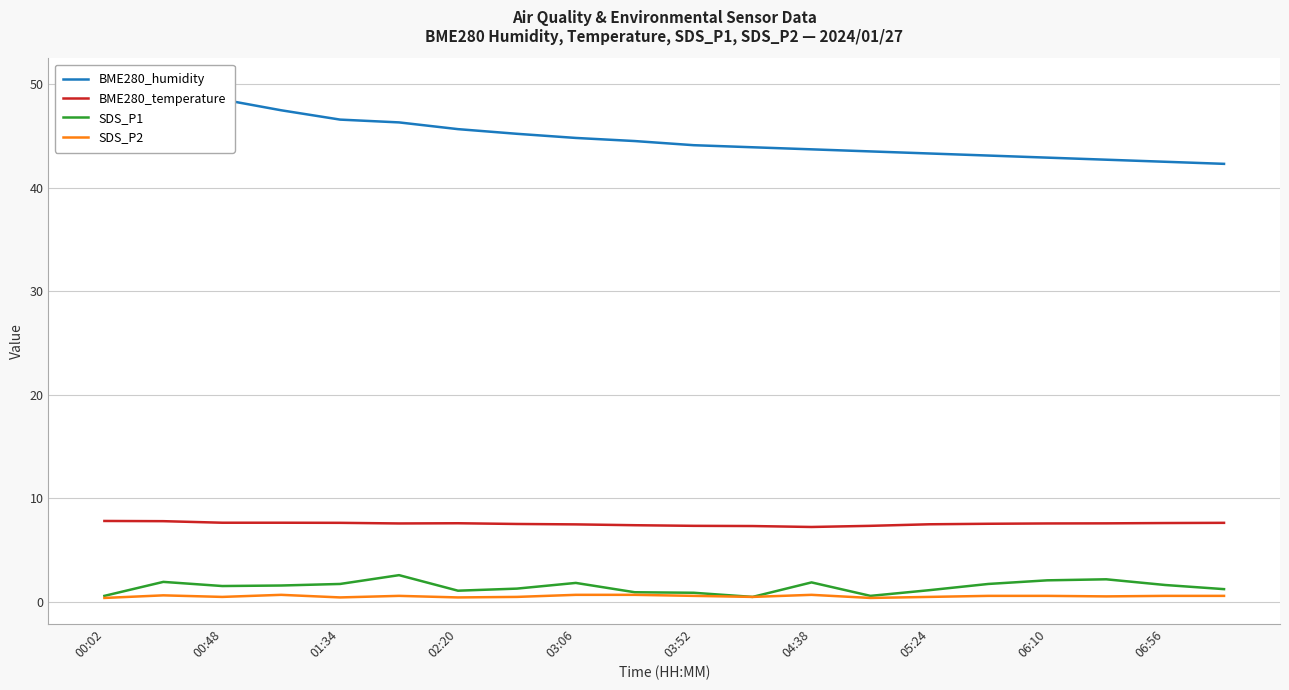

Count the BME280_temperature values in the range 7 to 8.

20